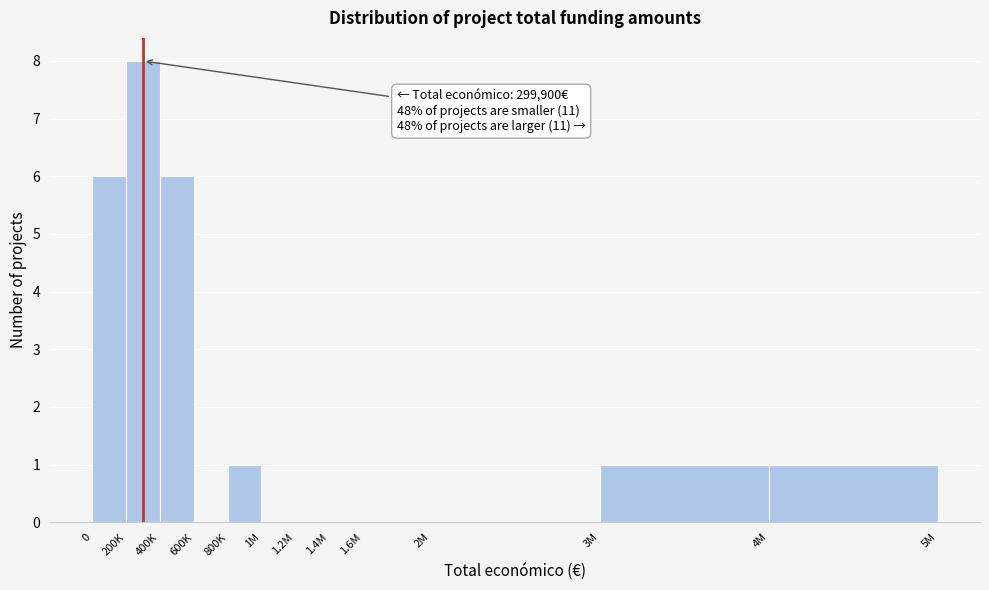

Reading left to right, list all the values displayed in this chart.

0=6	200K=8	400K=6	600K=0	800K=1	1M=0	1.2M=0	1.4M=0	1.6M=0	2M=0	3M=1	4M=1